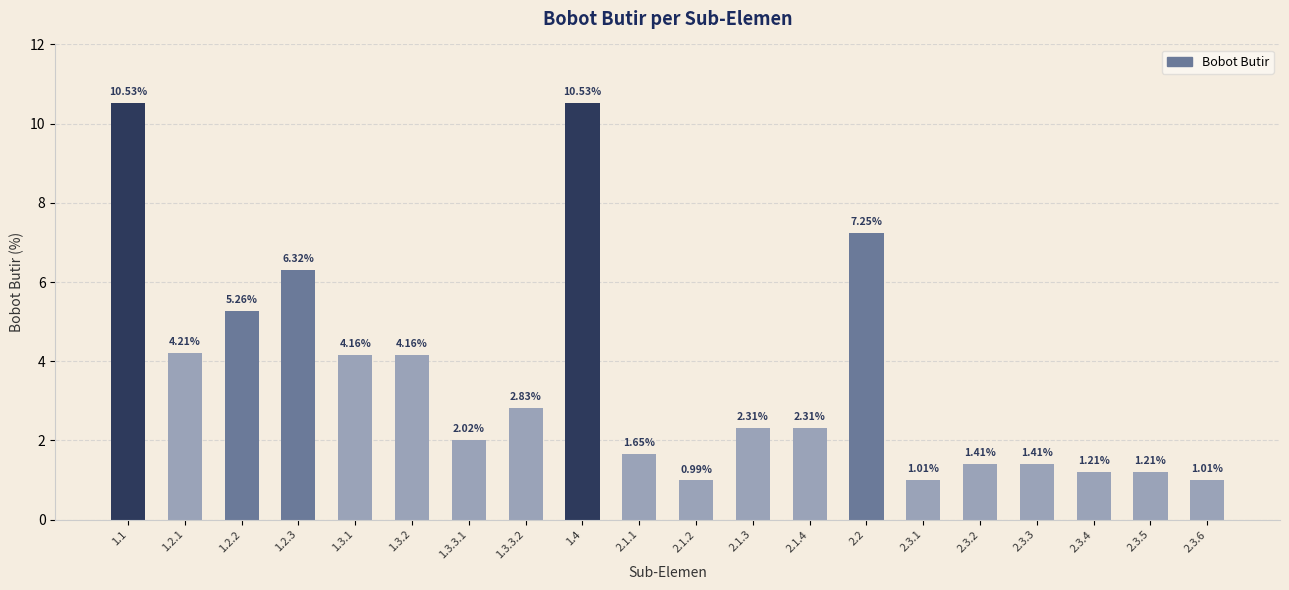

At which label does the data first exceed 2?

1.1